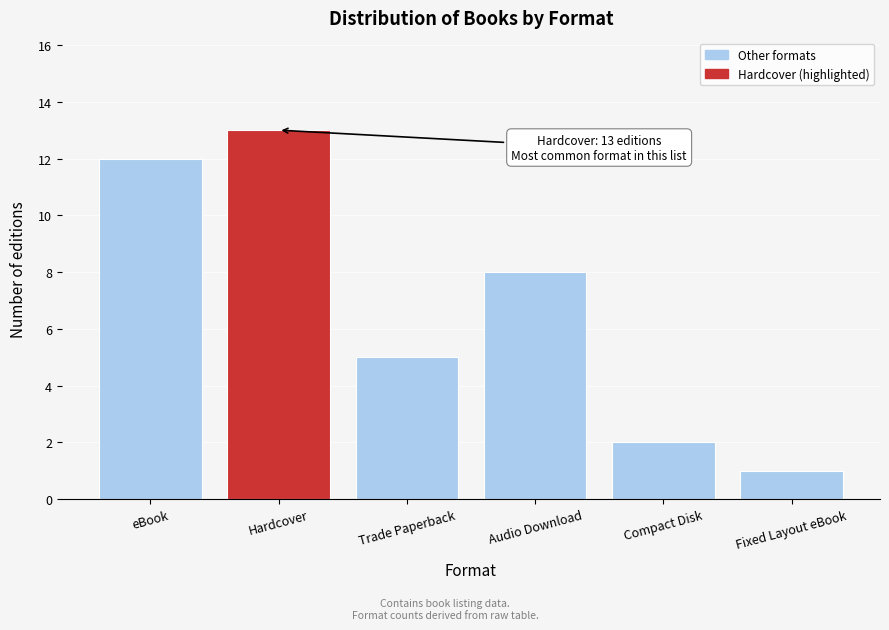

Reading left to right, transcribe all the data shown in this chart.

eBook=12	Hardcover=13	Trade Paperback=5	Audio Download=8	Compact Disk=2	Fixed Layout eBook=1